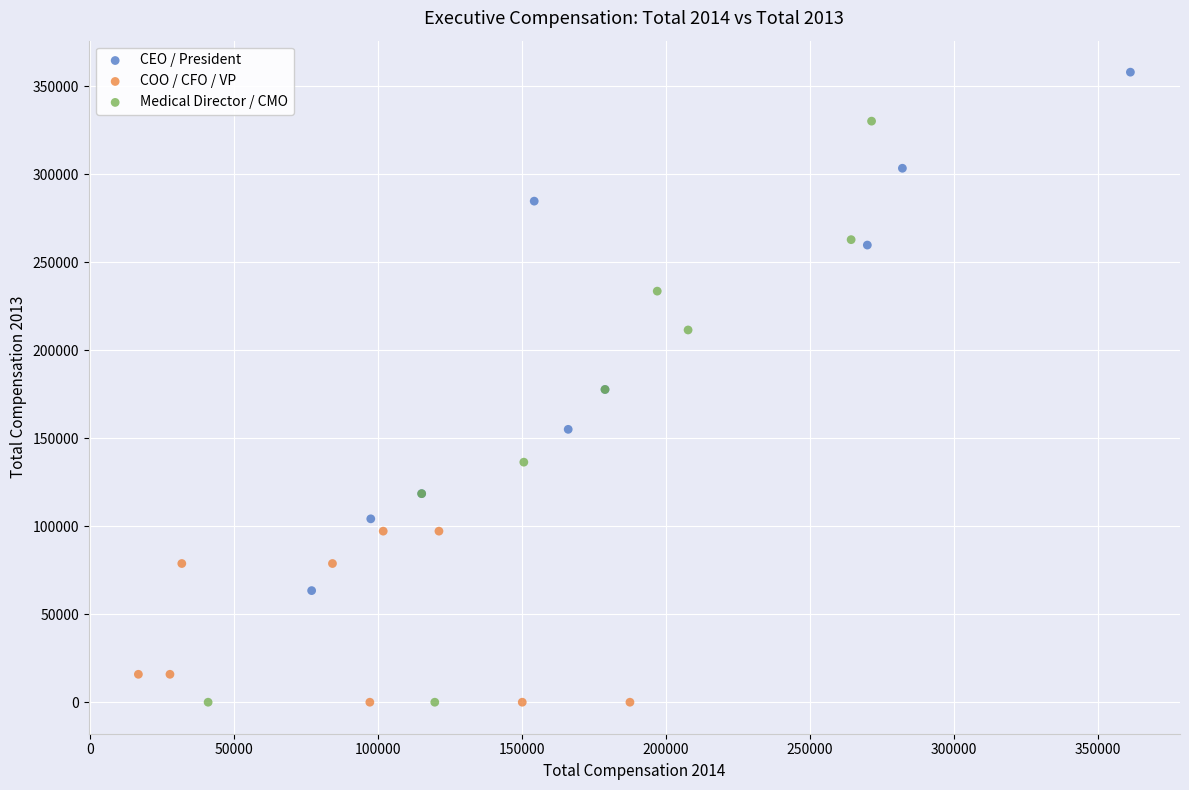

Which series has the largest Y range (max minus min)?

Medical Director / CMO